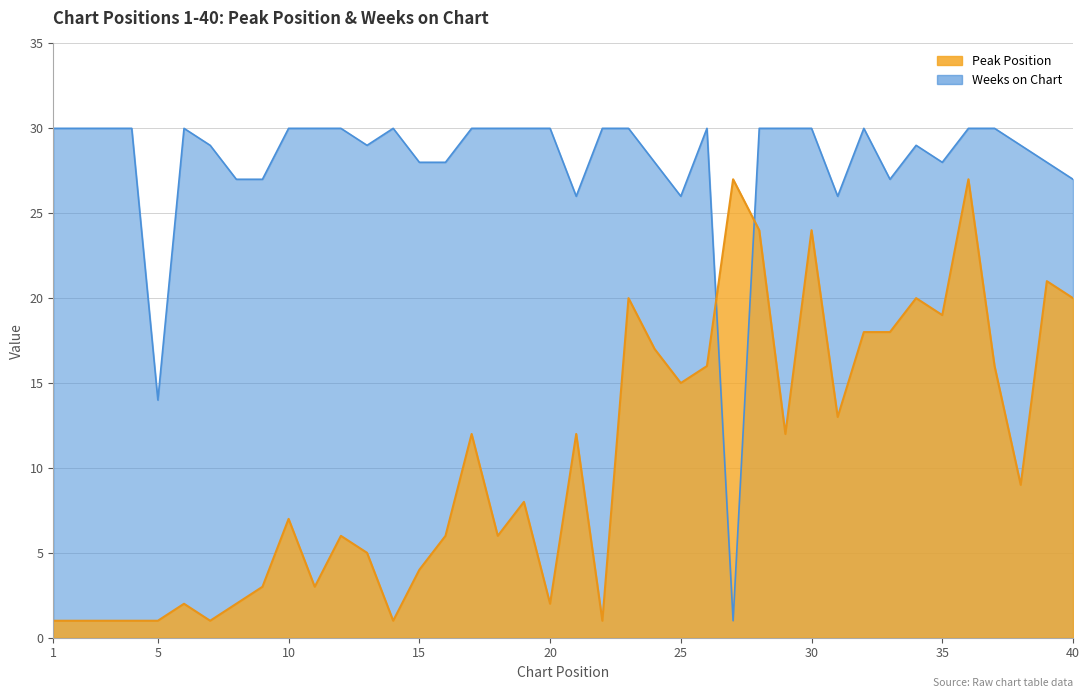

What is the approximate value of Peak Position at 19?

8